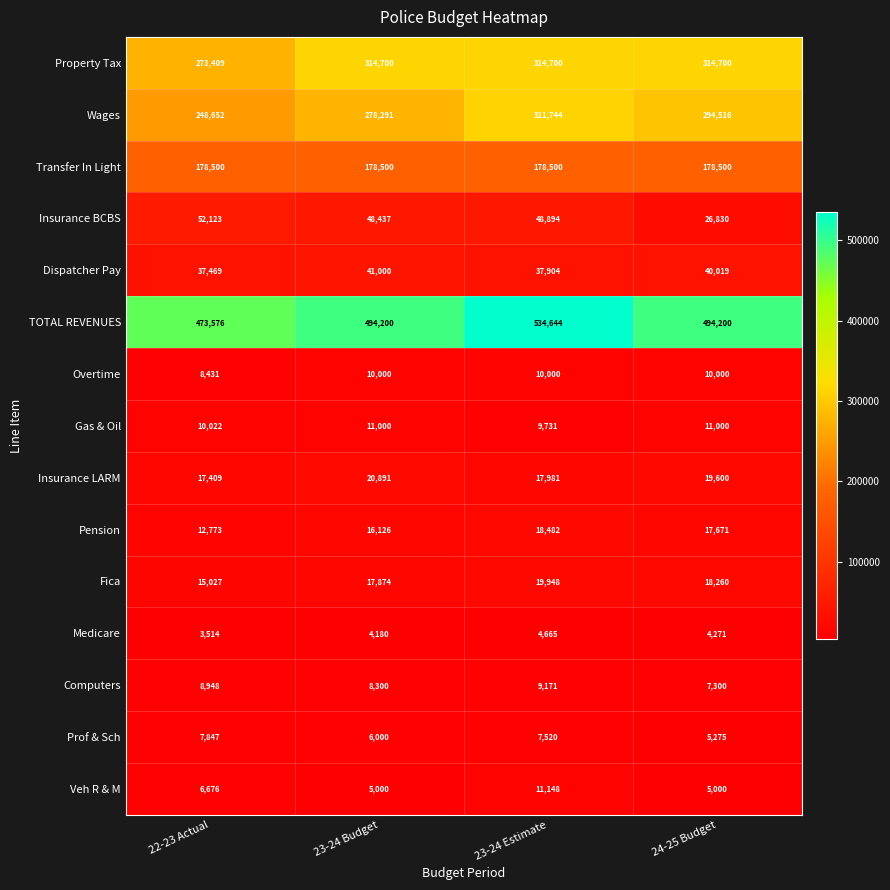

Read the Insurance BCBS value at 23-24 Budget.

48437